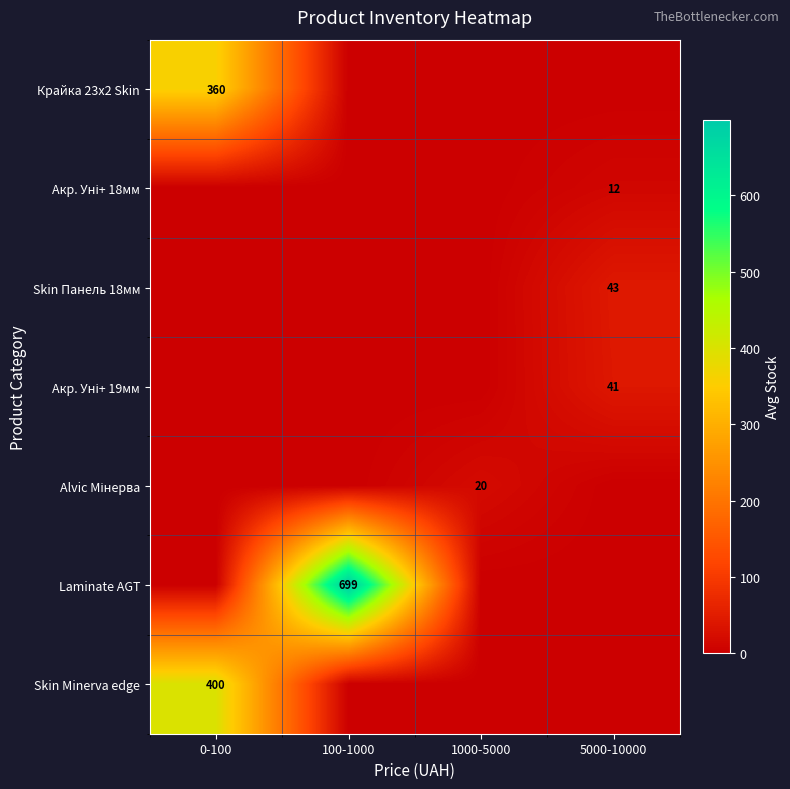

The Акр. Уні+ 18мм series shows -8.0 at 100-1000. True or false?

False